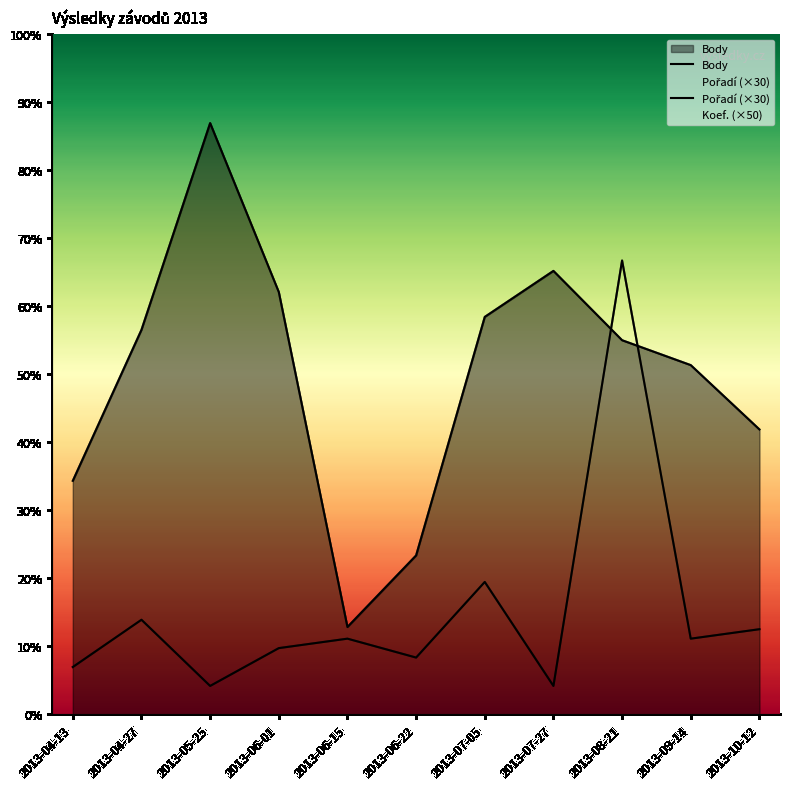

What is the difference between the highest and lowest values at 2013-04-27?

920